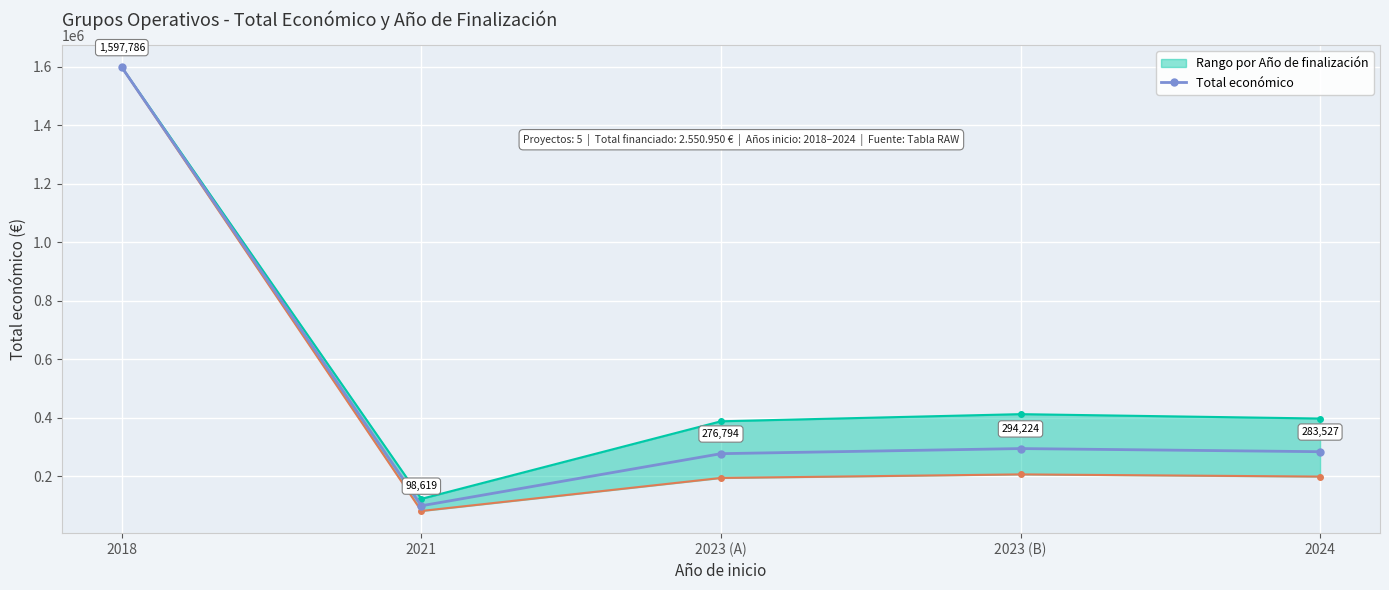

Reading left to right, extract all data points from this chart.

1597786	98619	276794	294224	283527